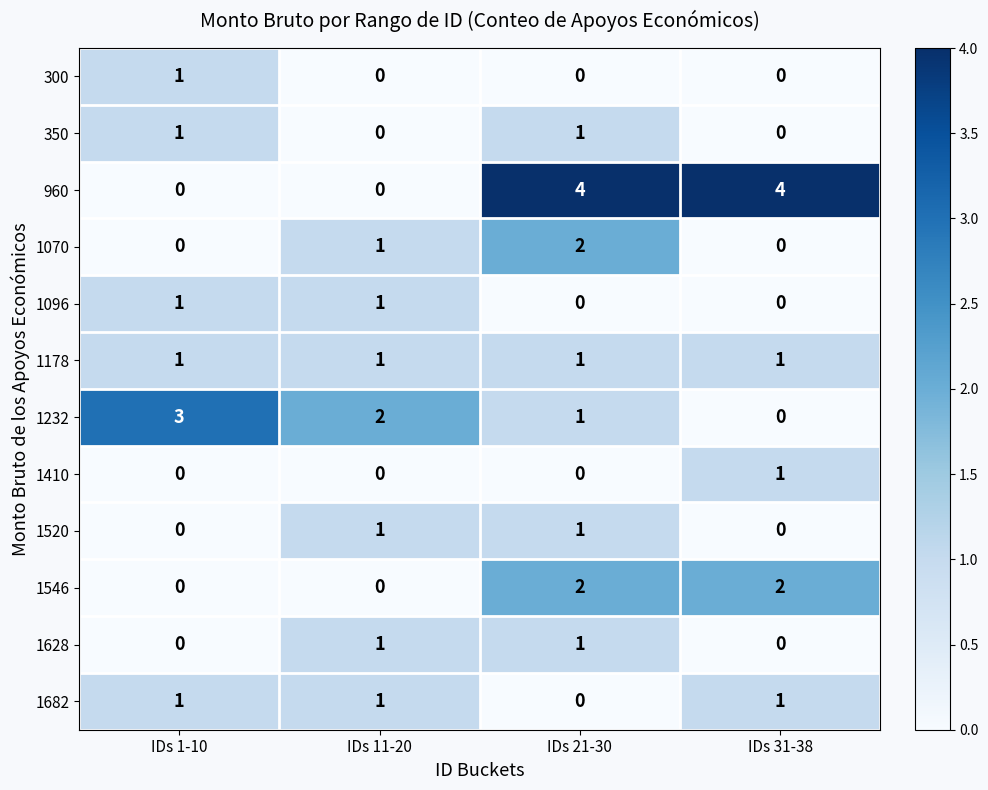

At which label does 1410 reach its peak?

IDs 31-38